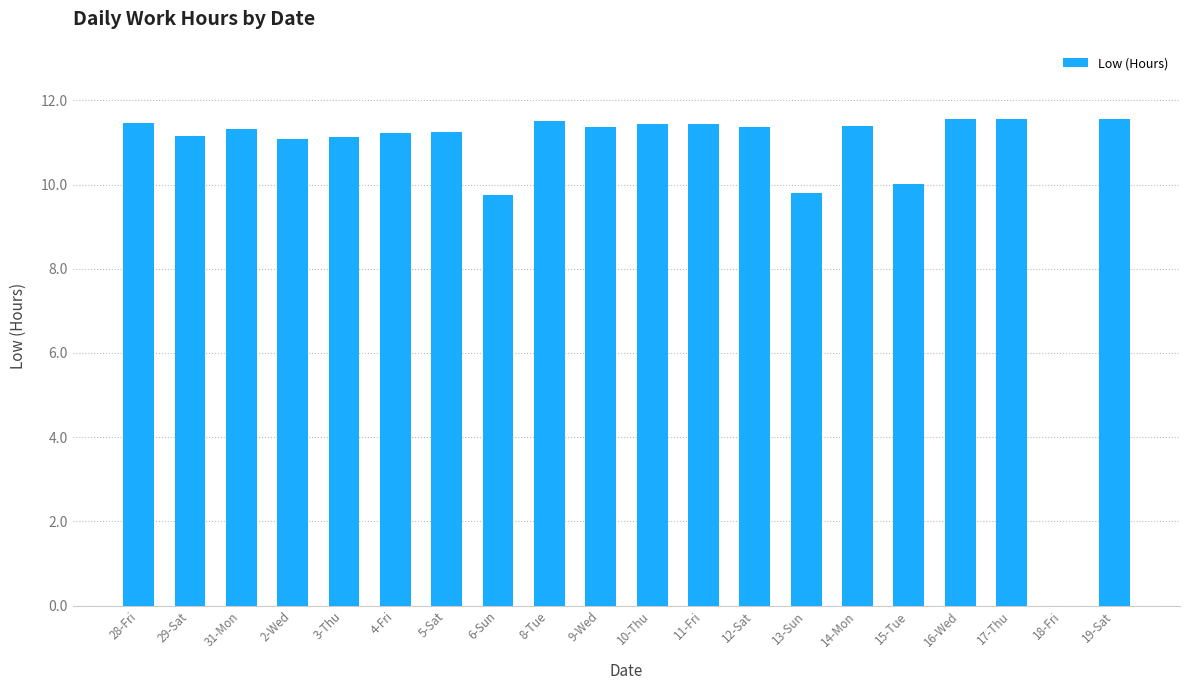

What is the change in value from 5-Sat to 15-Tue?

-1.2